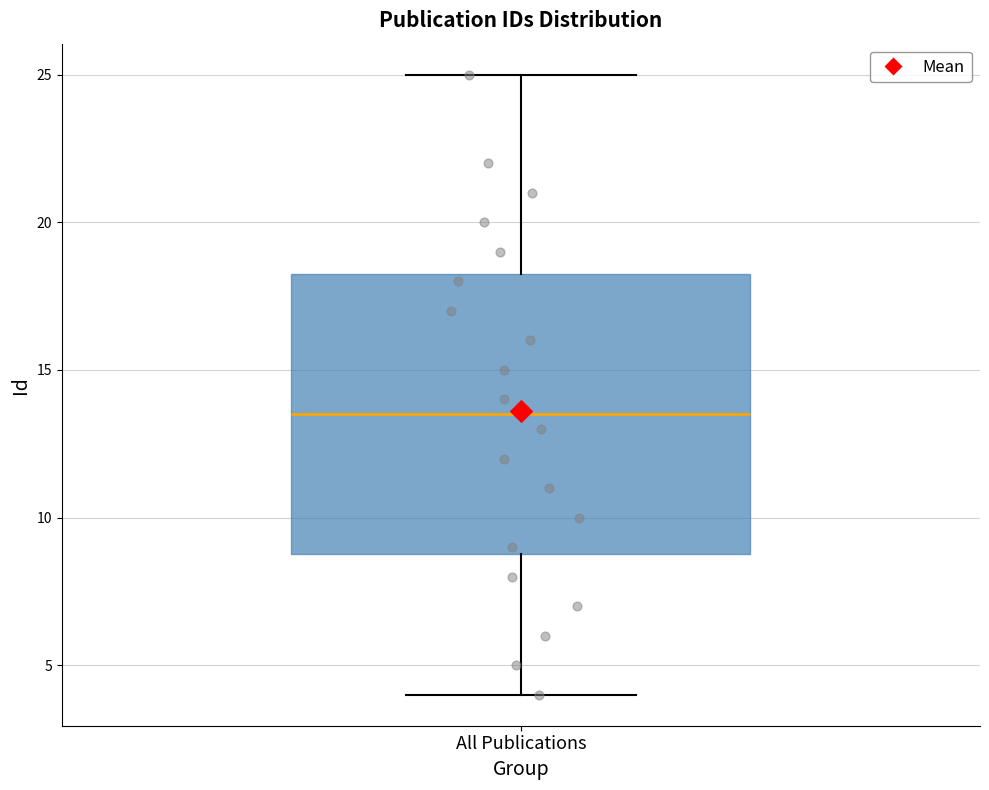

Where is the lower edge of the box for All Publications on the y-axis? The values are not printed on the chart, so give them approximately, as read against the axis.

9.0